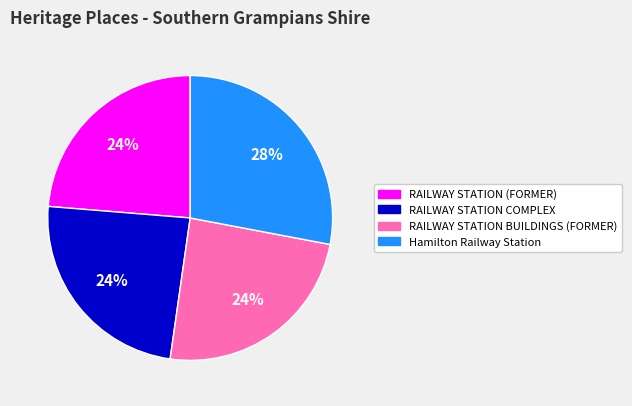

Which has a higher value, Hamilton Railway Station or RAILWAY STATION COMPLEX?

Hamilton Railway Station